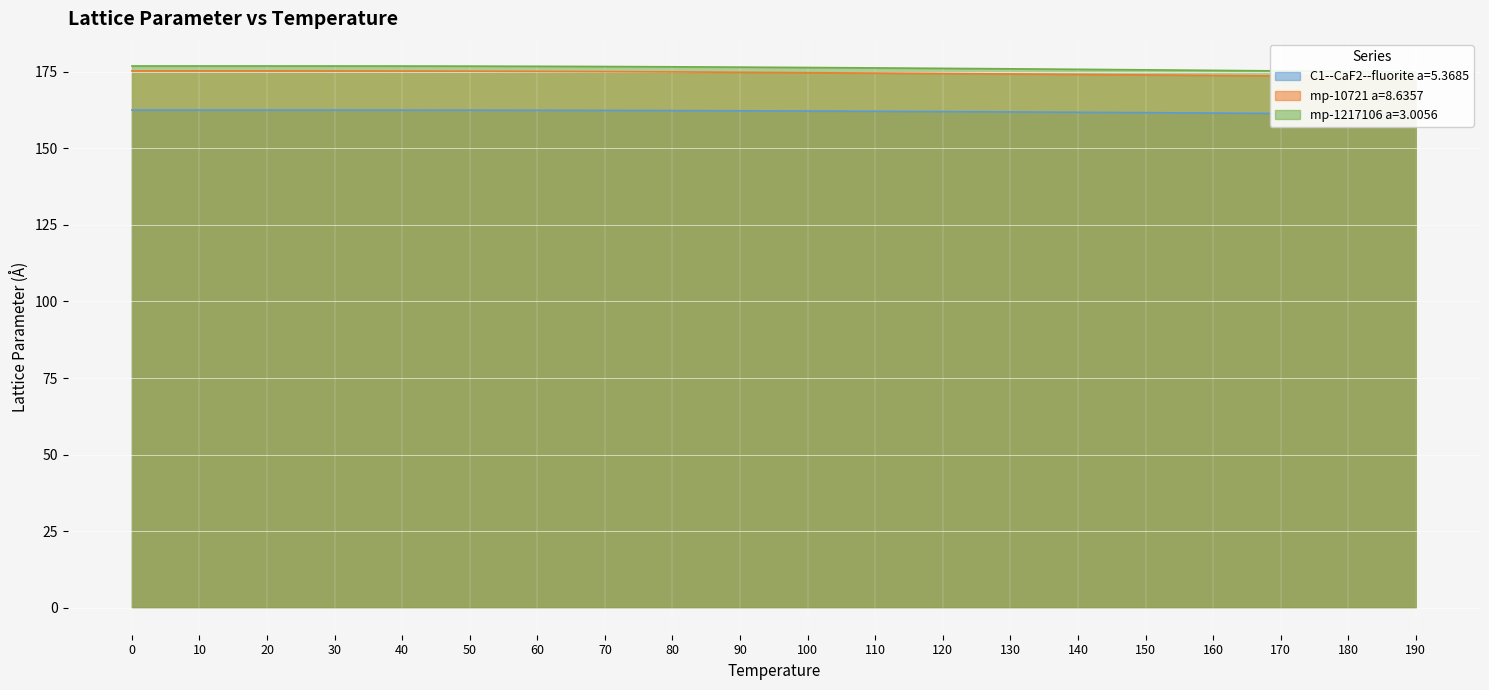

True or false: mp-1217106 a=3.0056 has more than 1 interior local peaks.

False